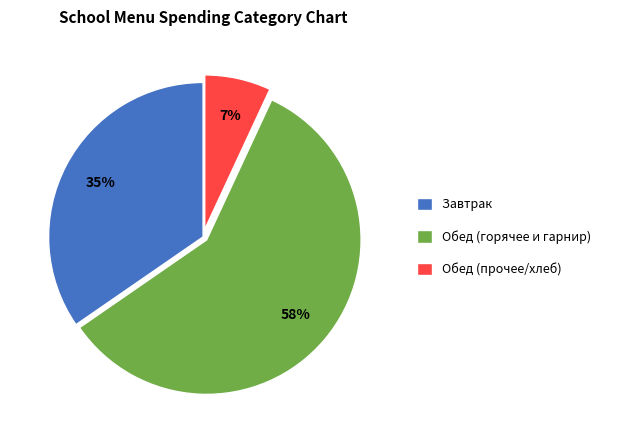

To the nearest percent, what portion does Завтрак represent?

35%